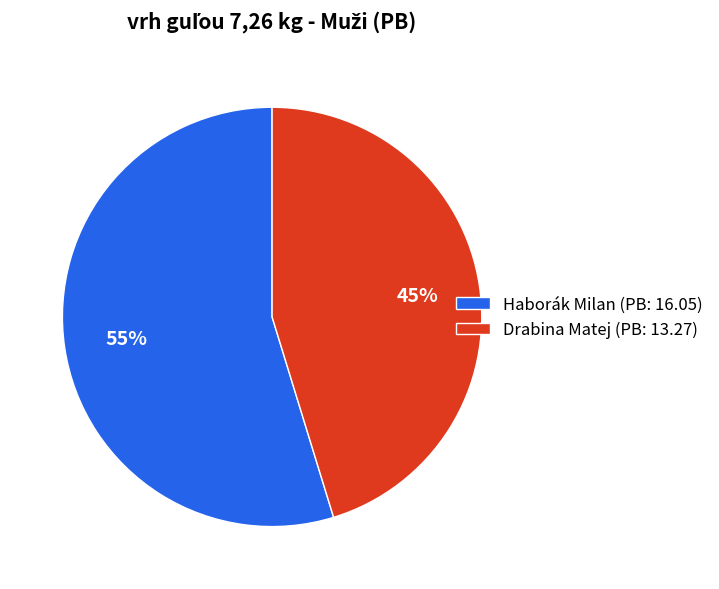

True or false: Drabina Matej accounts for 45% of the total.

True